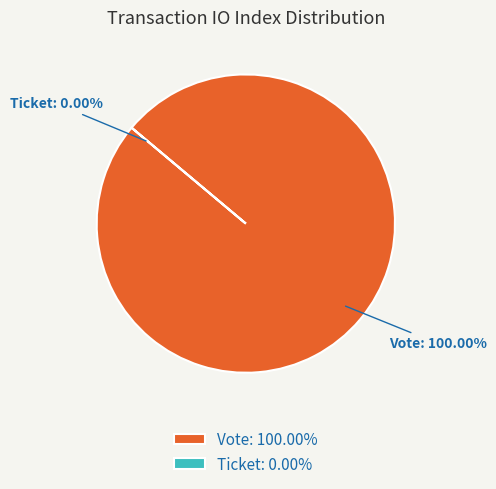

Is it true that Vote is 90% of the pie?

False